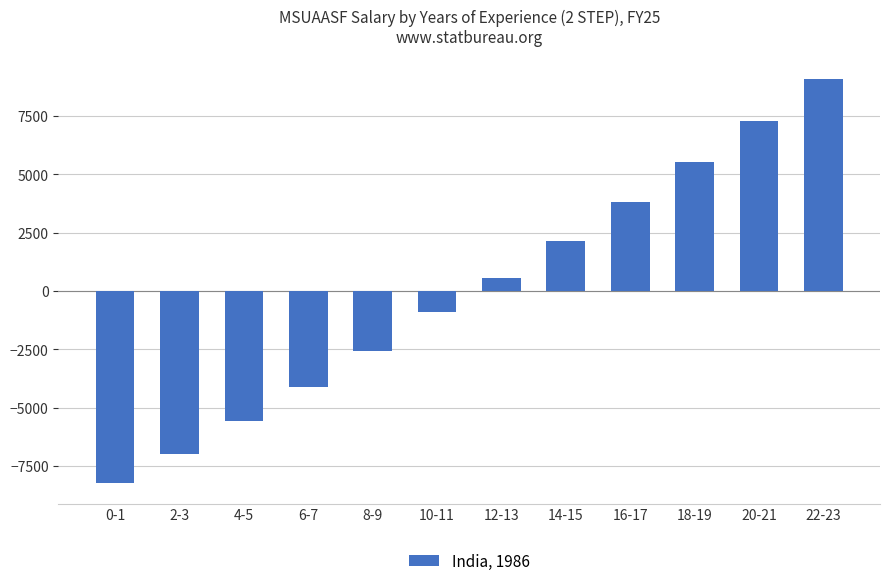

Reading left to right, what are all the values shown in this chart?

-8243.3	-7008.3	-5564.3	-4122.3	-2586.3	-891.3	551.7	2159.7	3815.7	5520.7	7278.7	9089.7